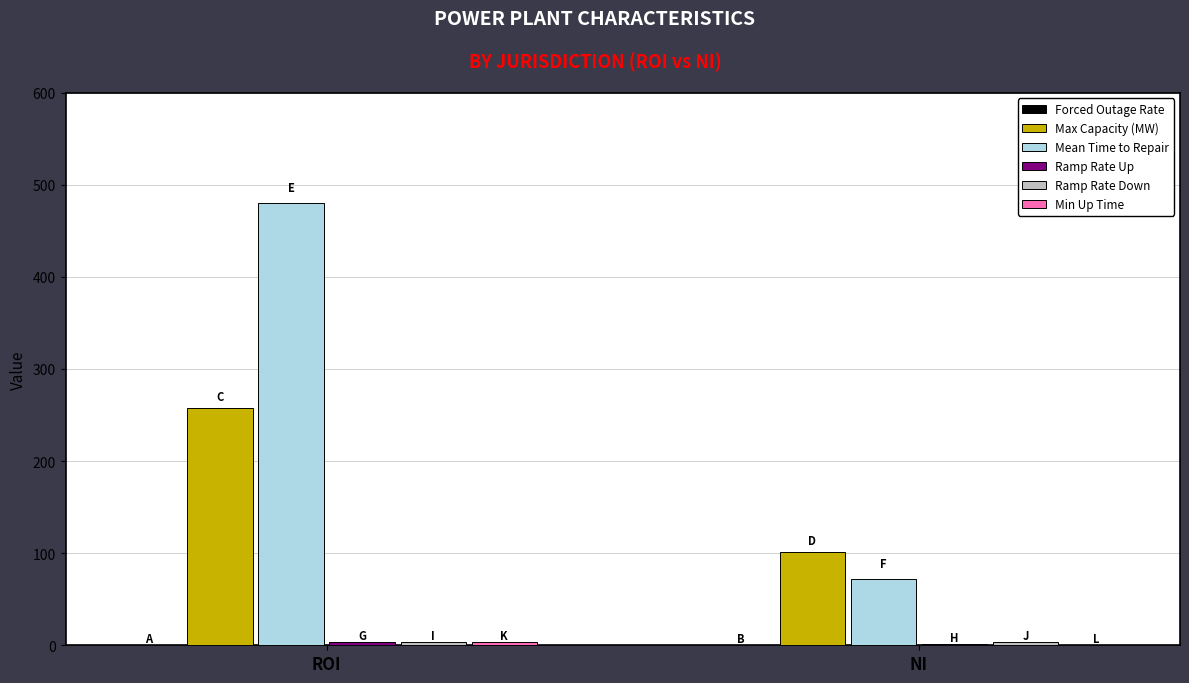

Between ROI and NI, which series saw the biggest shift?

Mean Time to Repair